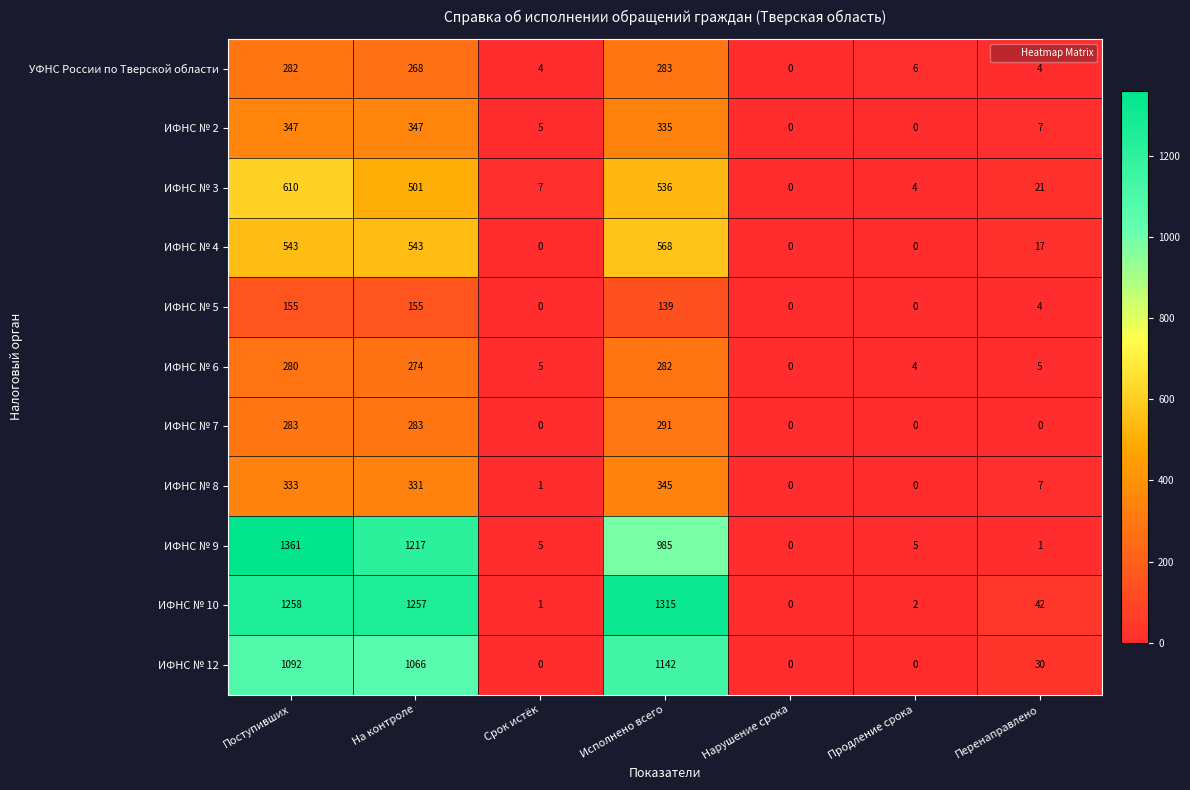

List the series in order of their peak value, lowest first.

ИФНС № 5, ИФНС № 6, УФНС России по Тверской области, ИФНС № 7, ИФНС № 8, ИФНС № 2, ИФНС № 4, ИФНС № 3, ИФНС № 12, ИФНС № 10, ИФНС № 9